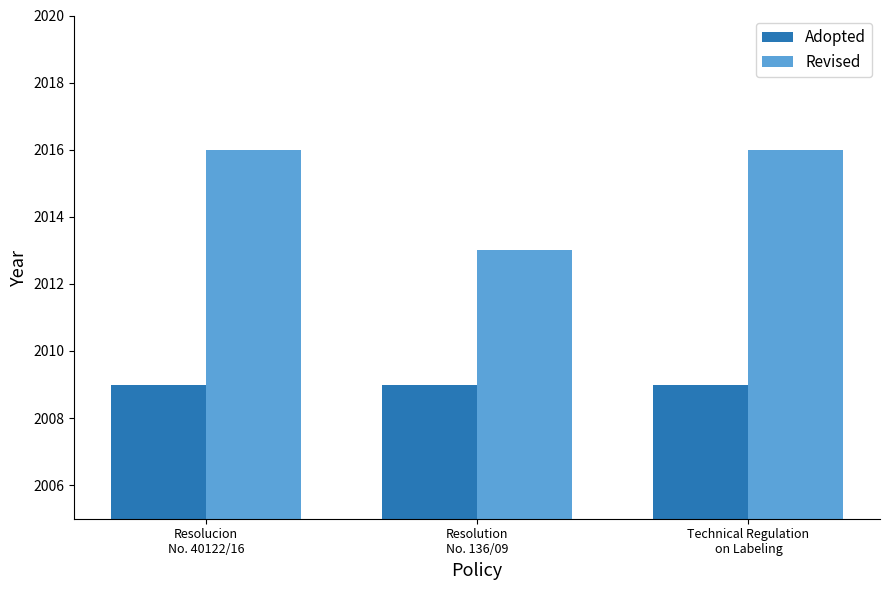

What is the difference between the maximum and minimum values in the Revised series?

3